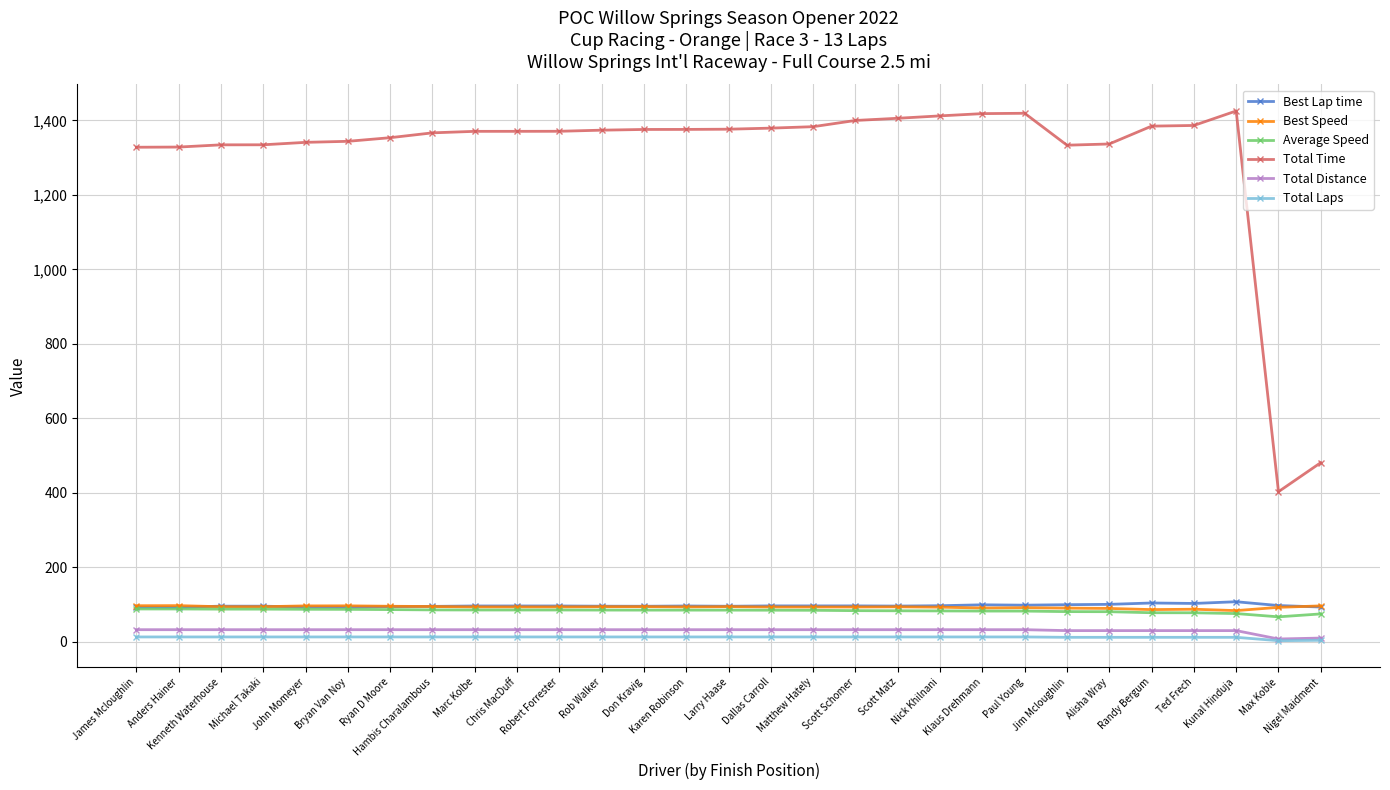

What is the maximum value shown in the chart?

1425.2